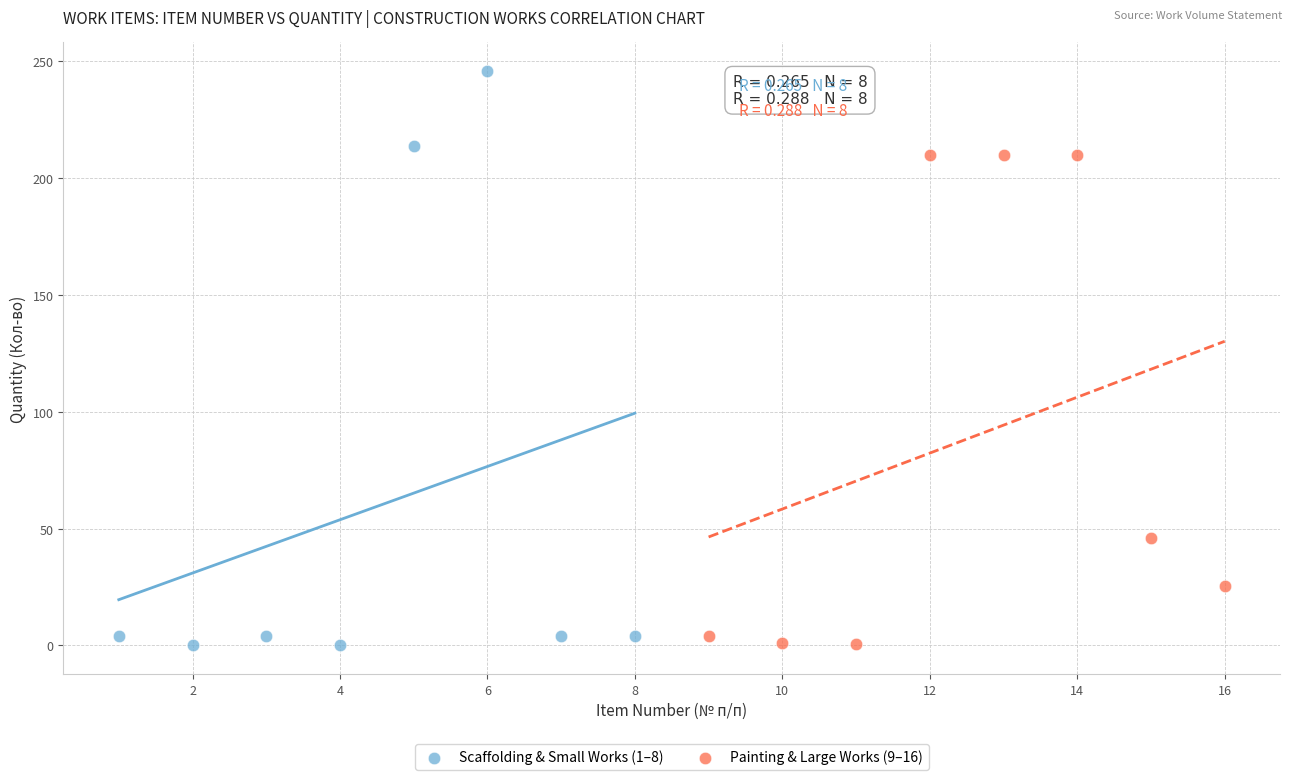

Which series reaches the maximum Y coordinate?

Scaffolding & Small Works (1–8)